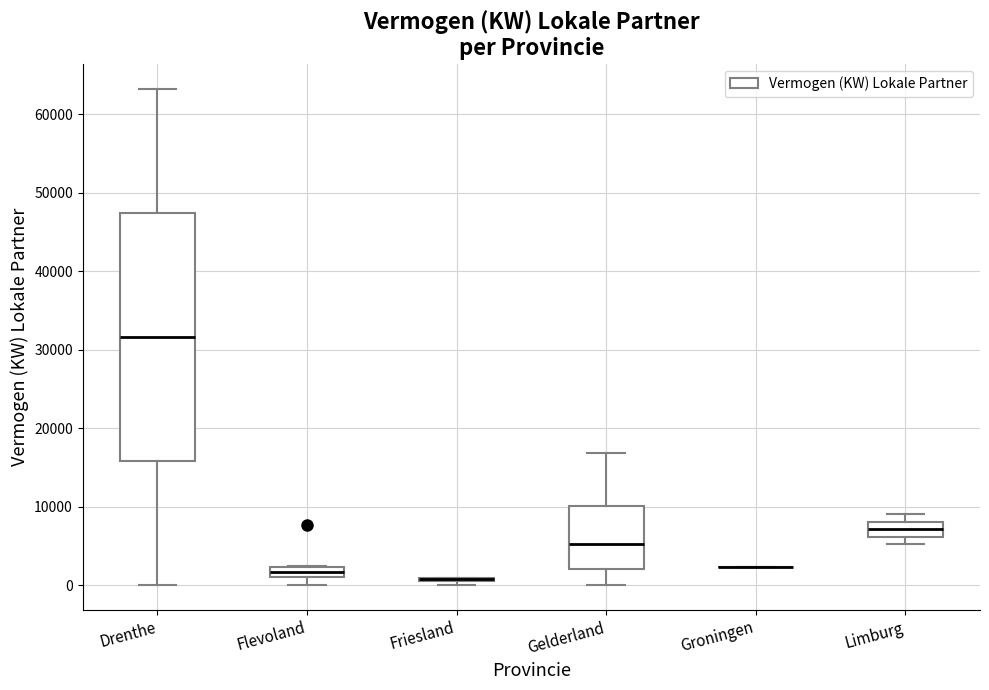

Where is the lower edge of the box for Limburg on the y-axis? The values are not printed on the chart, so give them approximately, as read against the axis.

6000